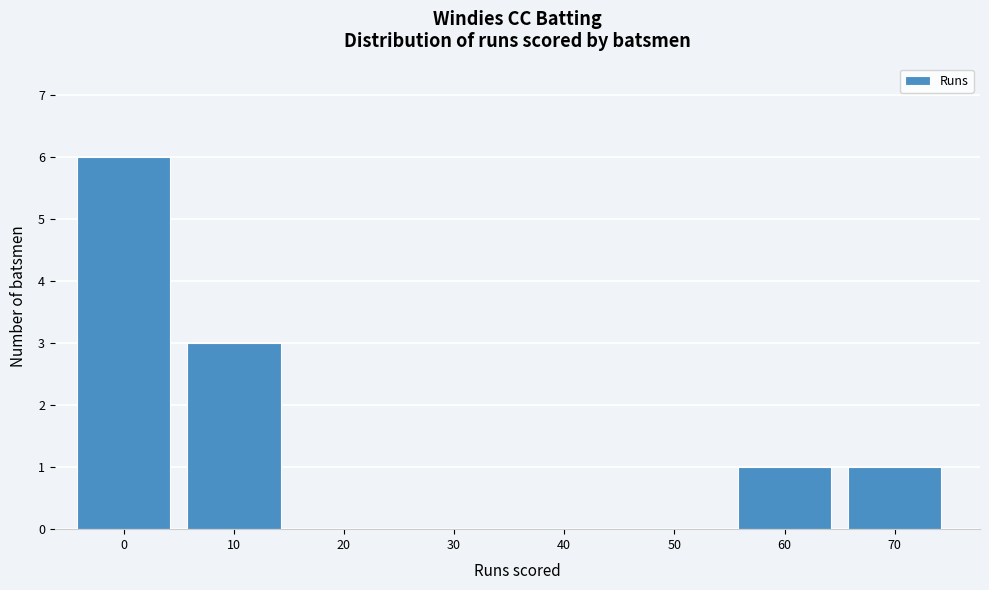

Reading right to left, list all the values displayed in this chart.

70=1	60=1	50=0	40=0	30=0	20=0	10=3	0=6